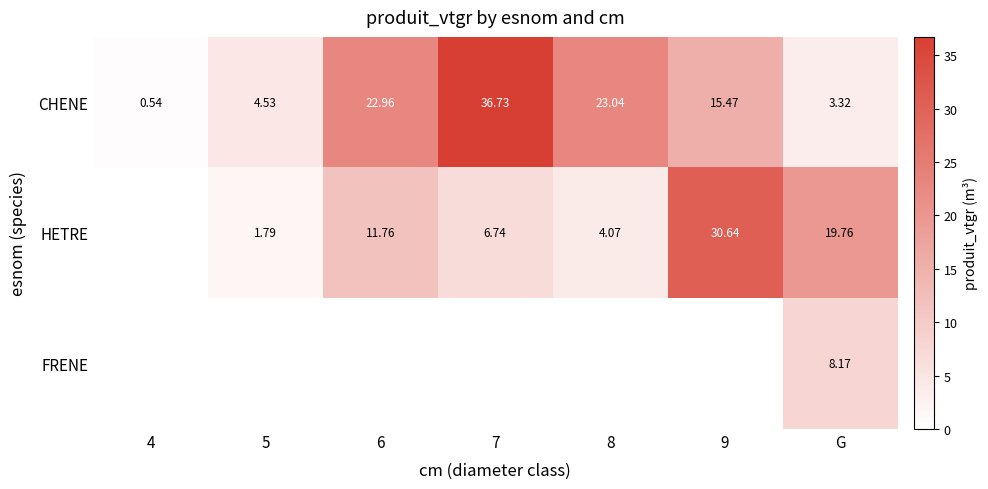

What is the difference between the maximum and second lowest values in the CHENE series?

33.4